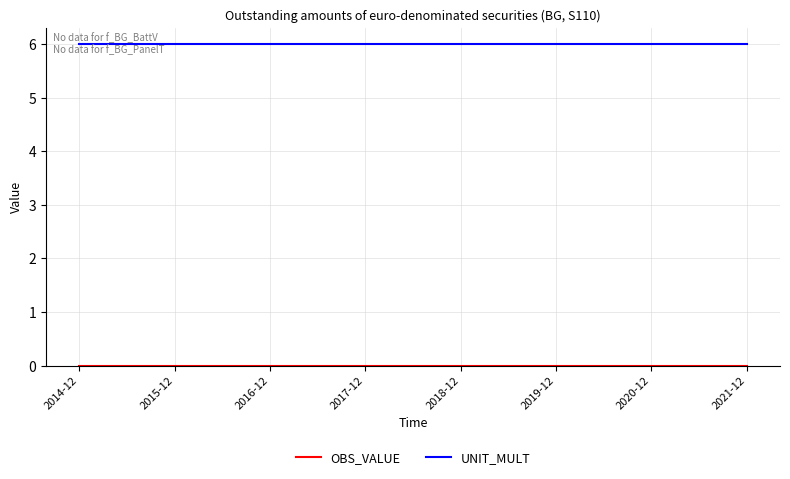

What position from the right is 2021-12?

1